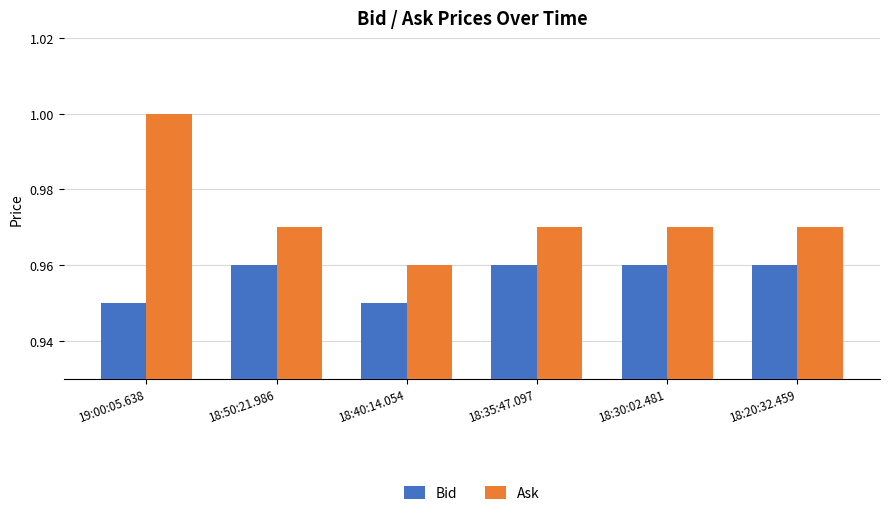

Rank the series at 18:30:02.481 from highest to lowest value.

Ask, Bid